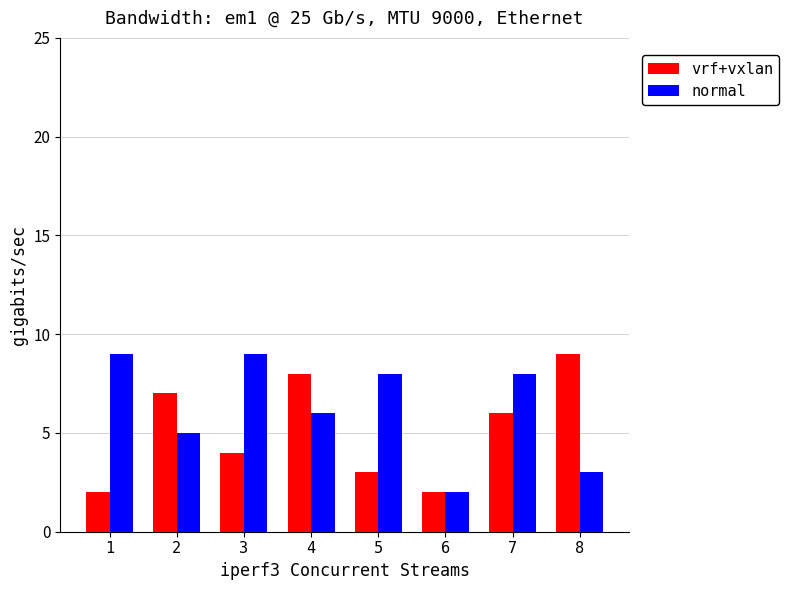

The vrf+vxlan series shows 10 at 2. True or false?

False